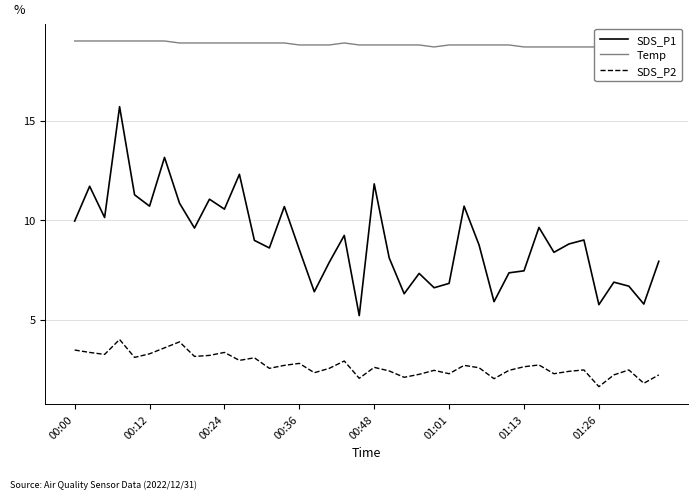

True or false: Temp and SDS_P2 cross at least once.

False